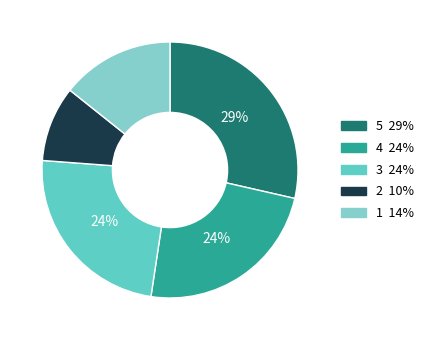

Does any single category account for the majority?

No